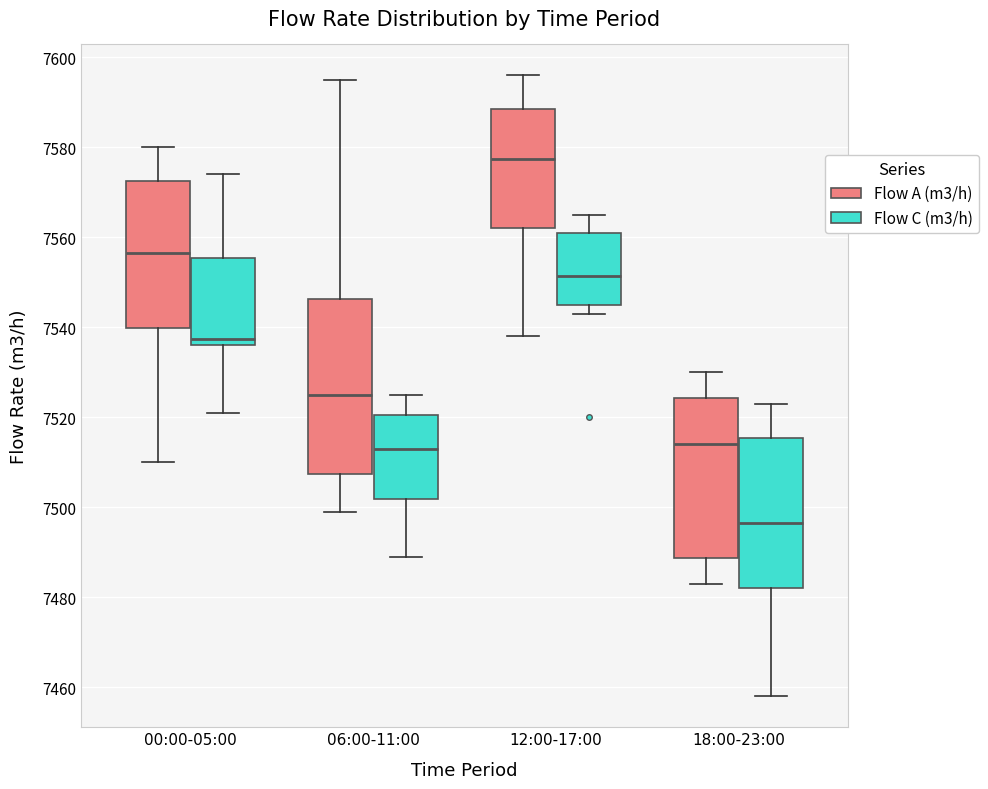

Reading left to right, transcribe this box plot: for each box, give where its median line is, the range the box spans, and where its two whiskers end, as read against the y-axis. The values are not printed on the chart, so give them approximately, as read against the axis.

00:00-05:00 (Flow A (m3/h)): median 7556, box 7540 to 7572, whiskers 7510 to 7580
00:00-05:00 (Flow C (m3/h)): median 7538, box 7536 to 7556, whiskers 7522 to 7574
06:00-11:00 (Flow A (m3/h)): median 7526, box 7508 to 7546, whiskers 7500 to 7596
06:00-11:00 (Flow C (m3/h)): median 7514, box 7502 to 7520, whiskers 7490 to 7526
12:00-17:00 (Flow A (m3/h)): median 7578, box 7562 to 7588, whiskers 7538 to 7596
12:00-17:00 (Flow C (m3/h)): median 7552, box 7546 to 7562, whiskers 7544 to 7566
18:00-23:00 (Flow A (m3/h)): median 7514, box 7488 to 7524, whiskers 7484 to 7530
18:00-23:00 (Flow C (m3/h)): median 7496, box 7482 to 7516, whiskers 7458 to 7524